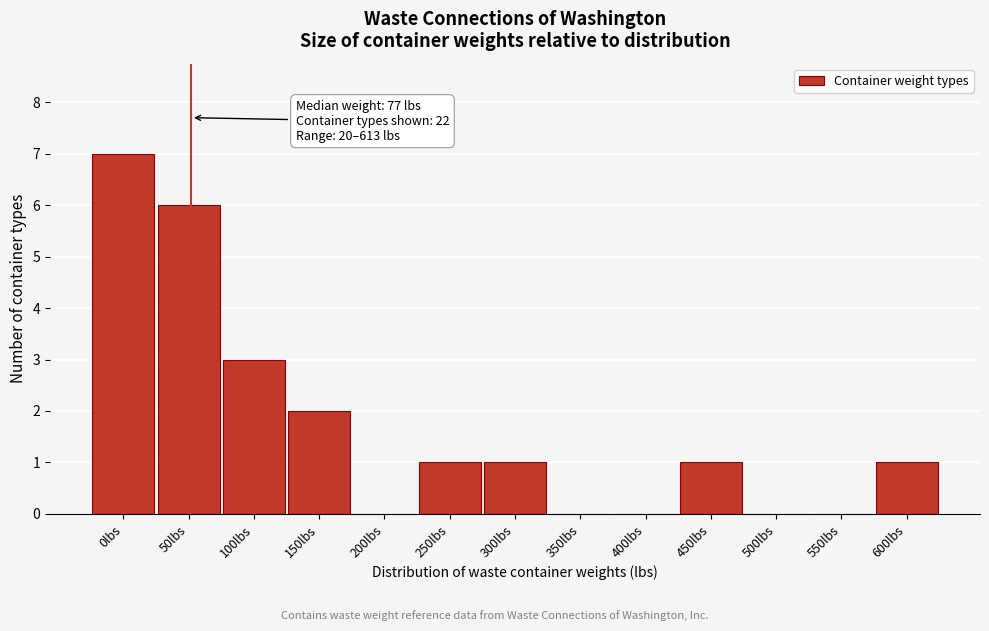

Reading left to right, transcribe all the data shown in this chart.

0lbs=7	50lbs=6	100lbs=3	150lbs=2	200lbs=0	250lbs=1	300lbs=1	350lbs=0	400lbs=0	450lbs=1	500lbs=0	550lbs=0	600lbs=1